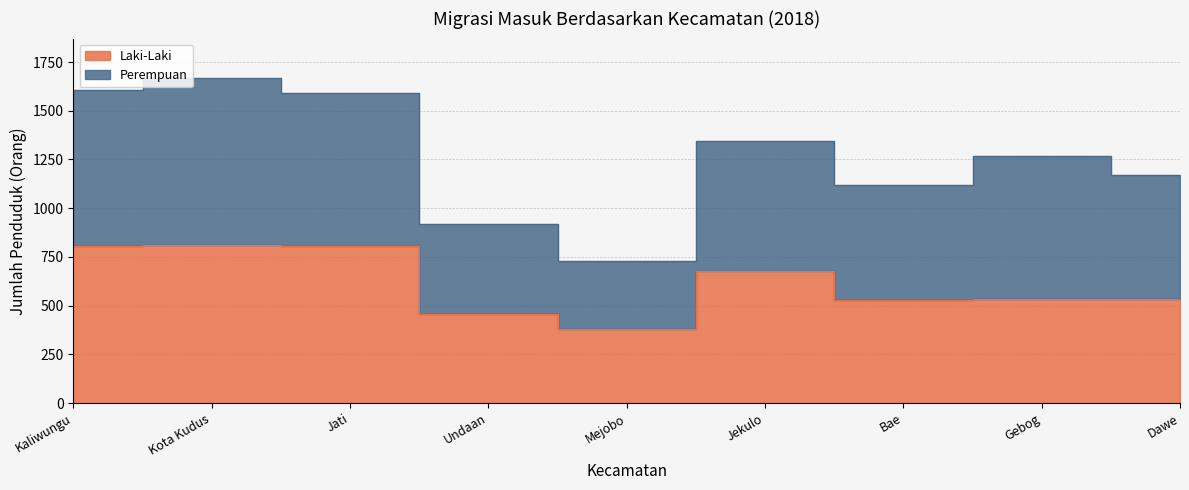

How many interior local peaks (higher than both neighbors) does the data have?

2